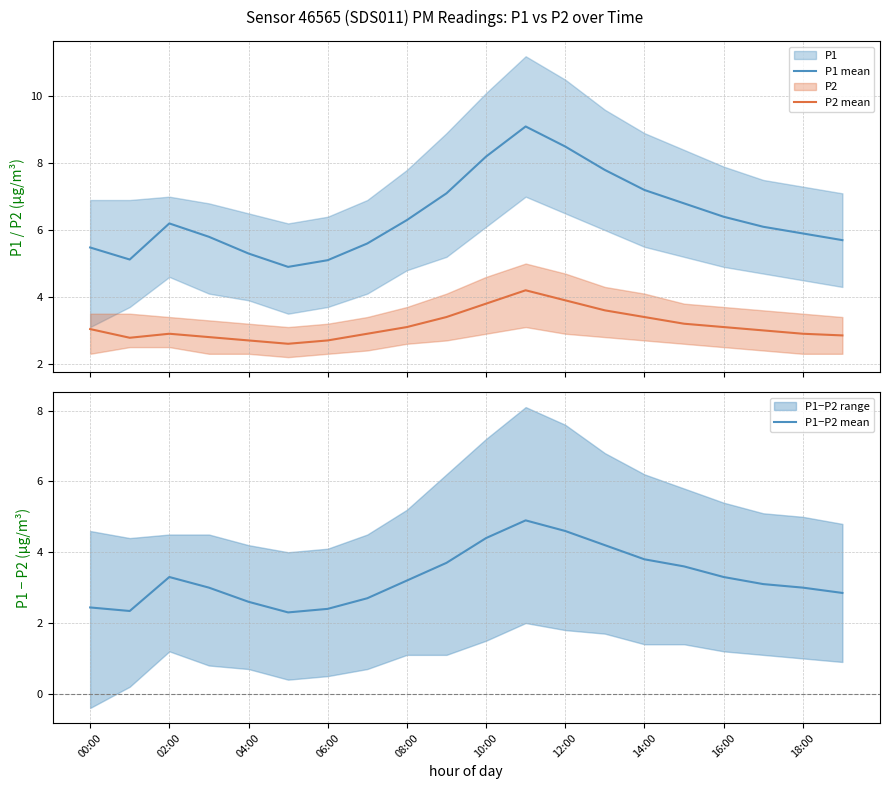

Does the chart have visible grid lines?

Yes